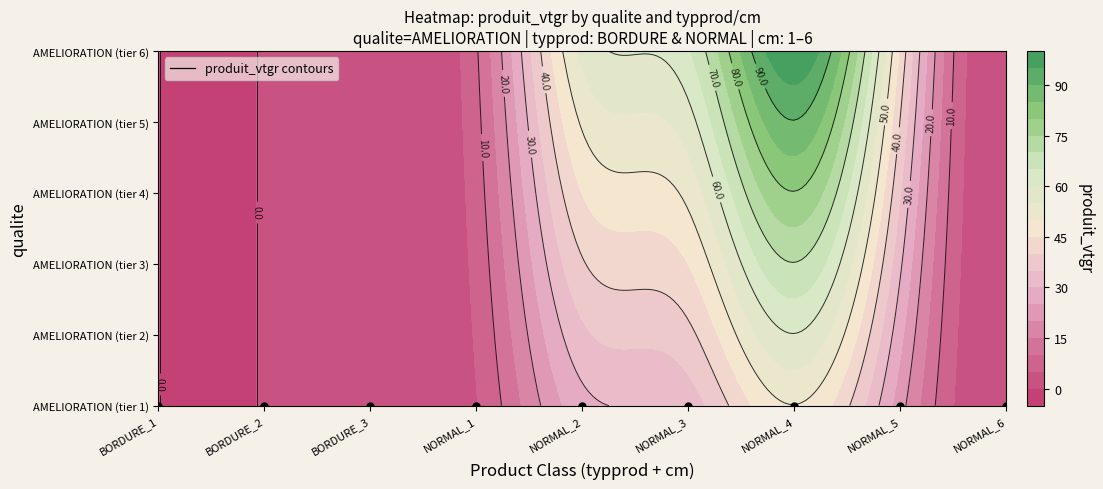

Count the number of values greater than 9.

5